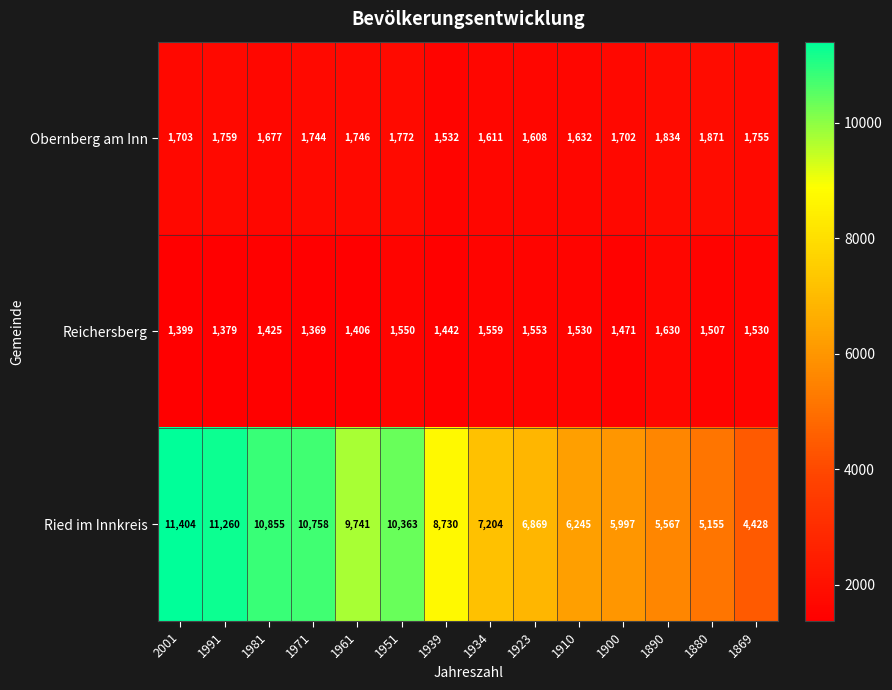

What is the total value across all series at 1923?

10030